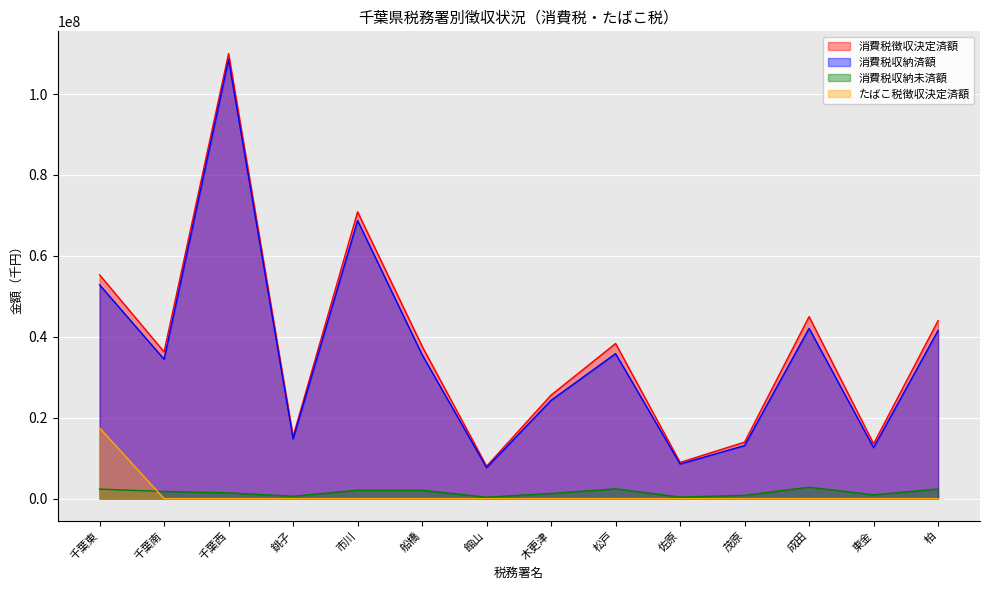

What is the label of the 3rd point from the right?

成田